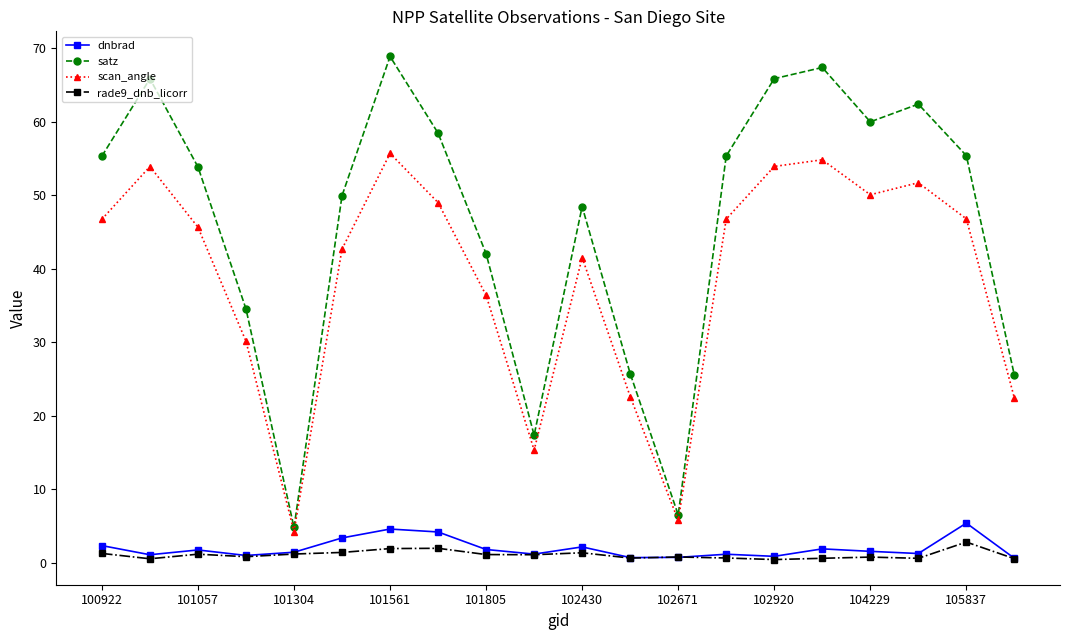

What are all the series names shown in the legend?

dnbrad, satz, scan_angle, rade9_dnb_licorr